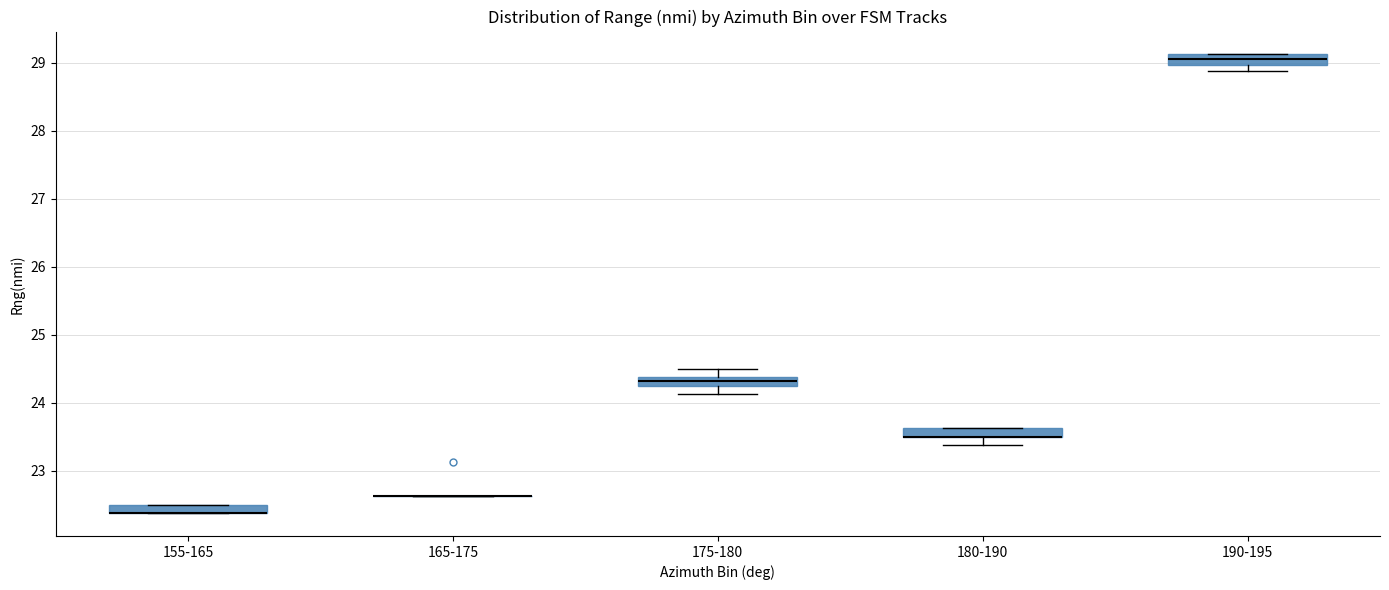

Where is the upper edge of the box for 190-195 on the y-axis? The values are not printed on the chart, so give them approximately, as read against the axis.

29.1